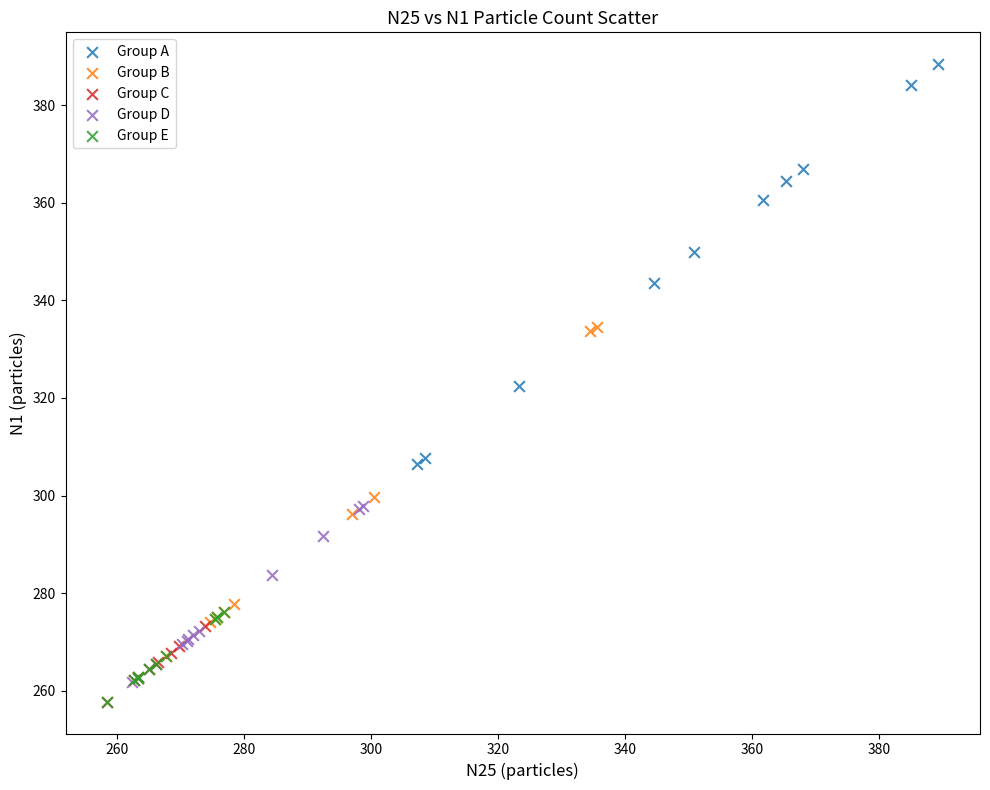

What are all the series names shown in the legend?

Group A, Group B, Group C, Group D, Group E